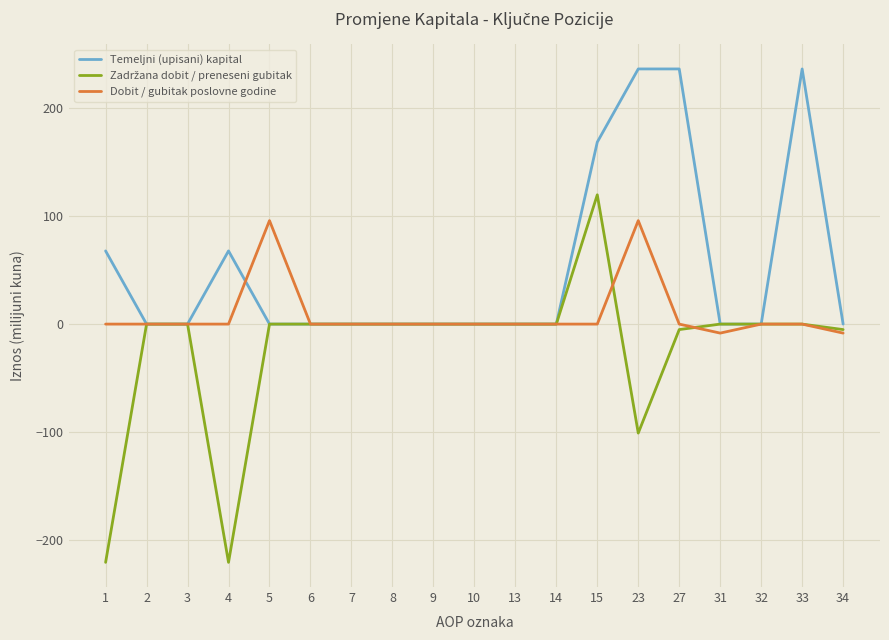

The value of Temeljni (upisani) kapital at 15 is 117.3. True or false?

False